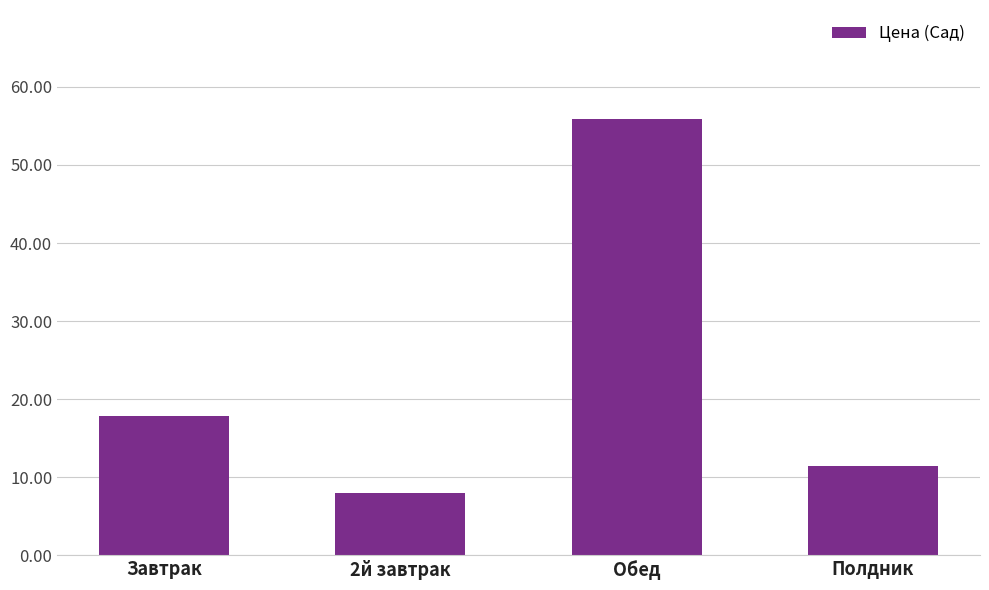

How many data points does each series have?

4